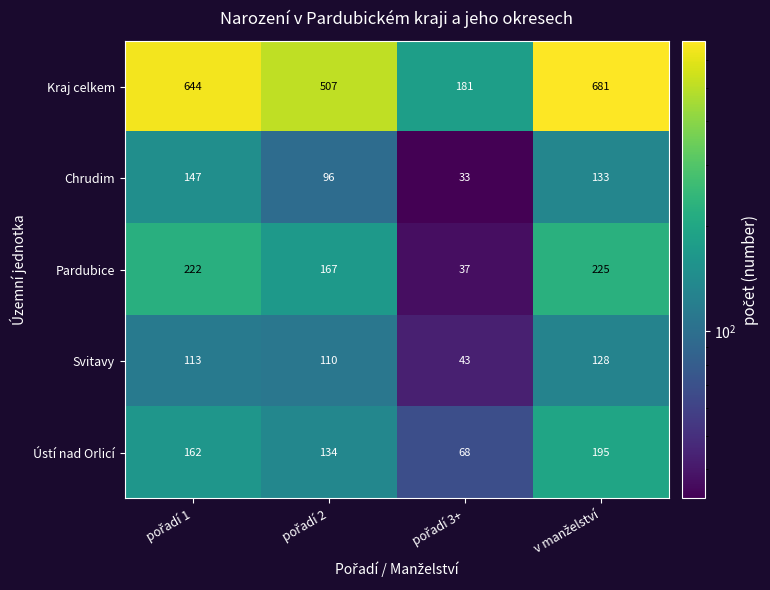

Which series has the widest spread of values?

Kraj celkem